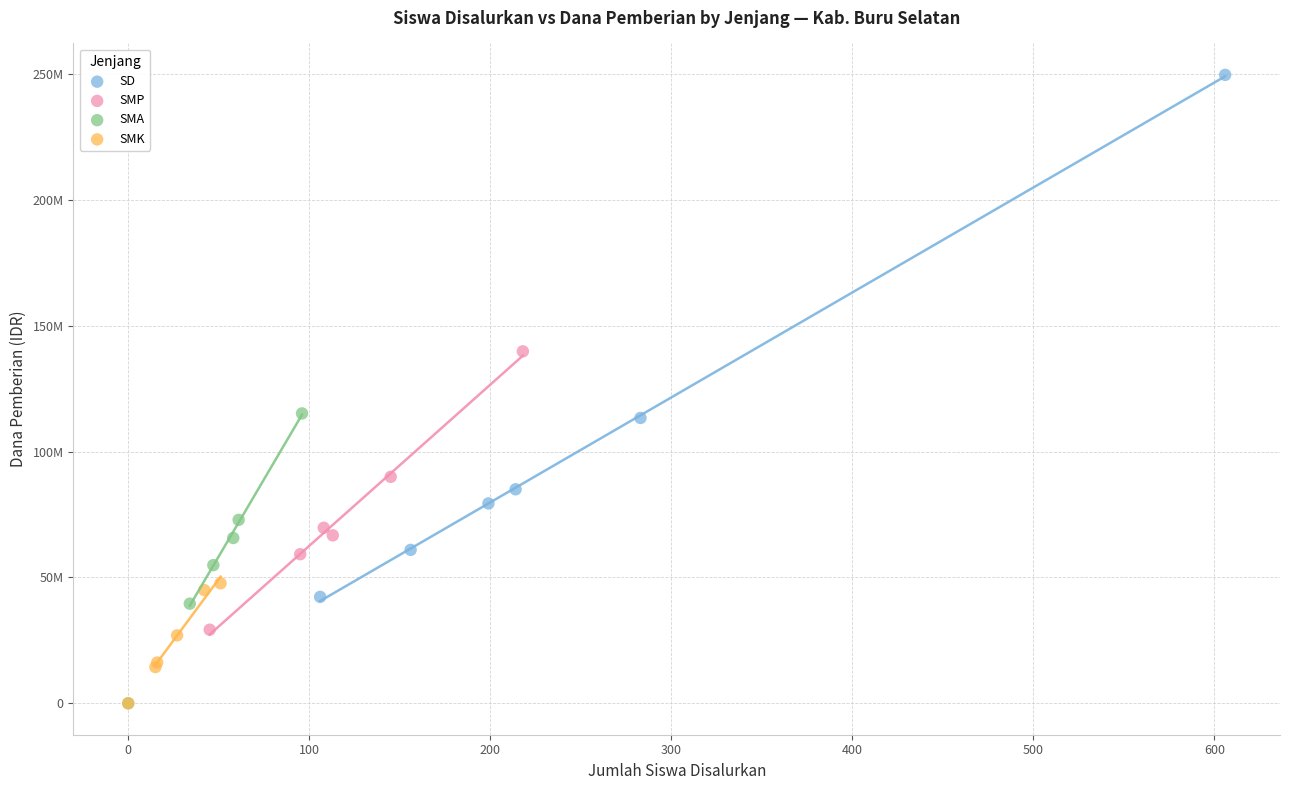

What are all the series names shown in the legend?

SD, SMP, SMA, SMK